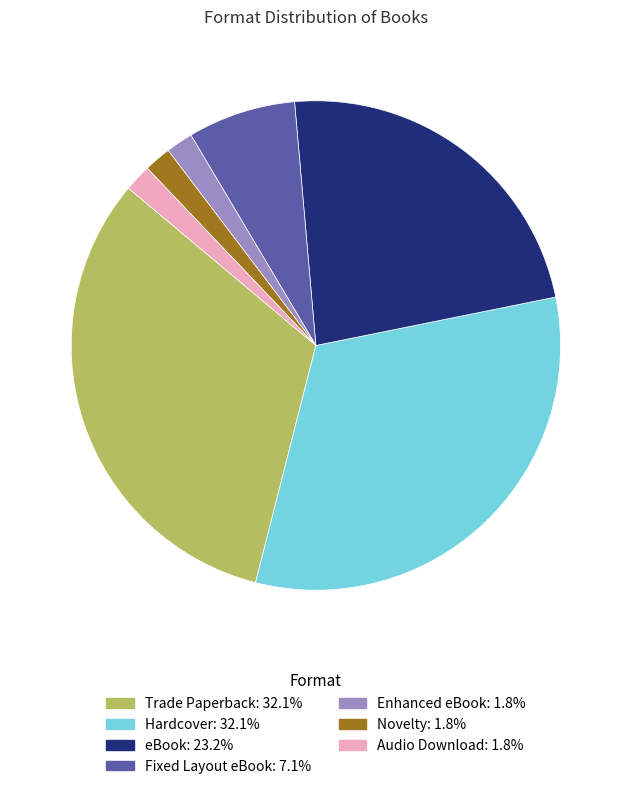

What portion of the pie excludes Fixed Layout eBook?

92.9%